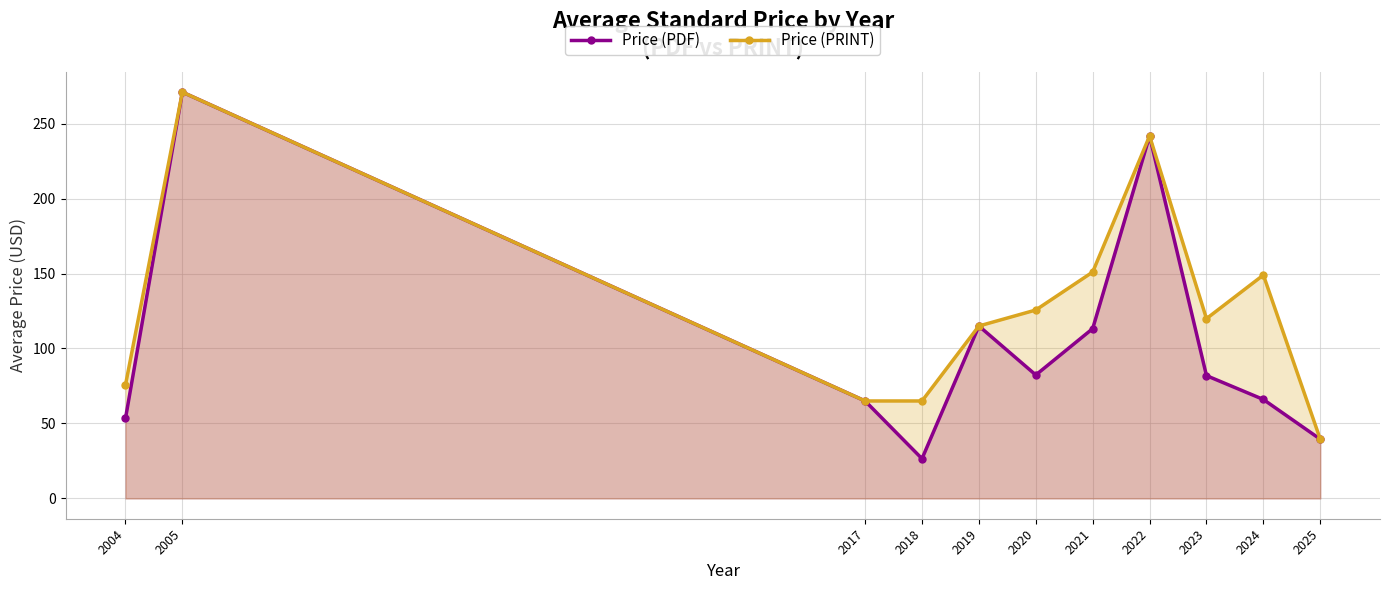

Which series changed the most between 2018 and 2019?

Price (PDF)